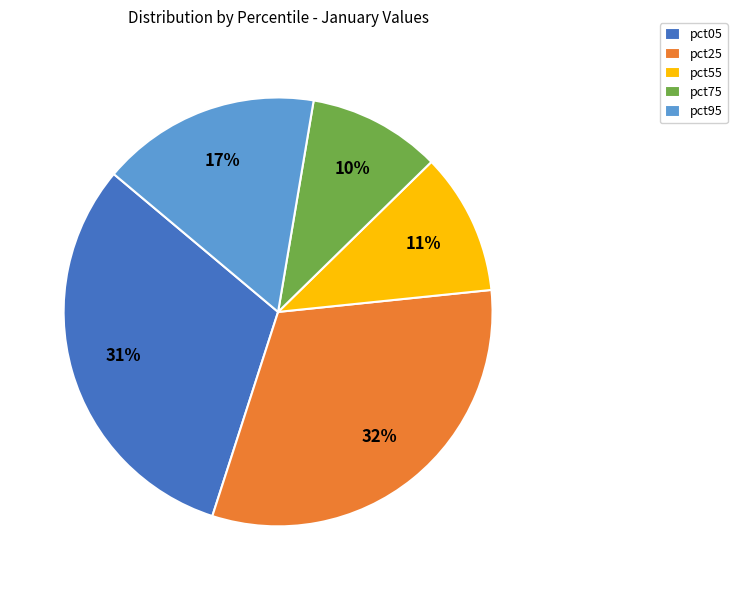

How many slices are in this pie chart?

5